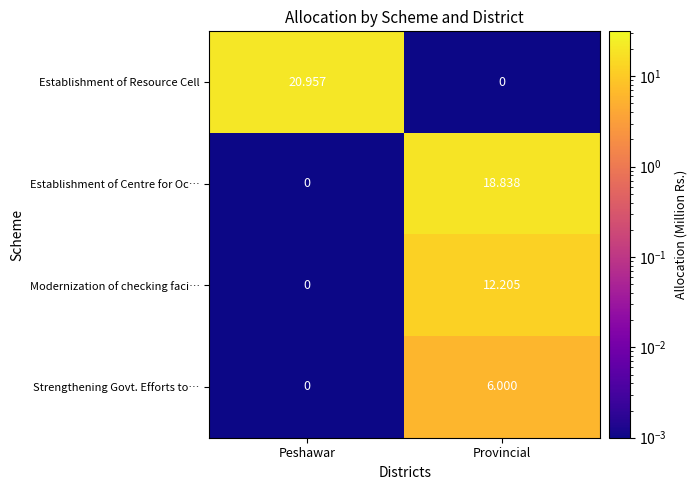

At which label is Establishment of Resource Cell closest to 10?

Provincial